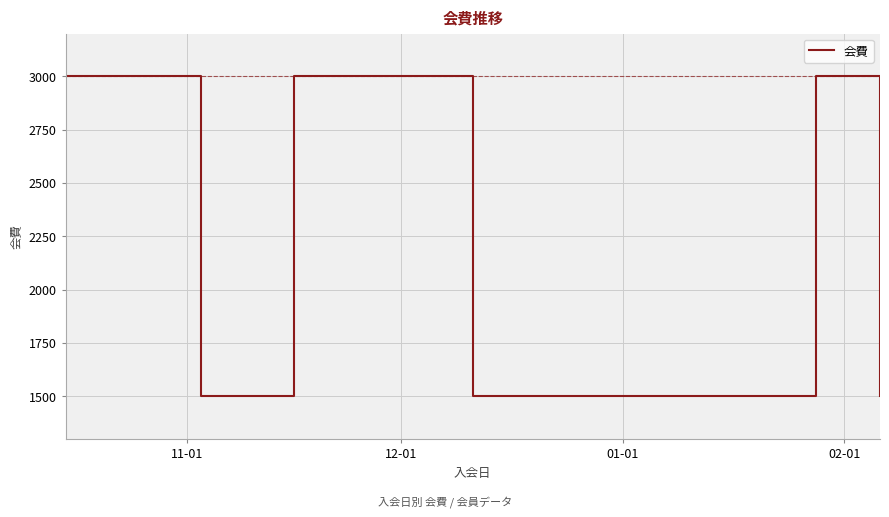

What is the difference between the maximum and minimum values?

1500